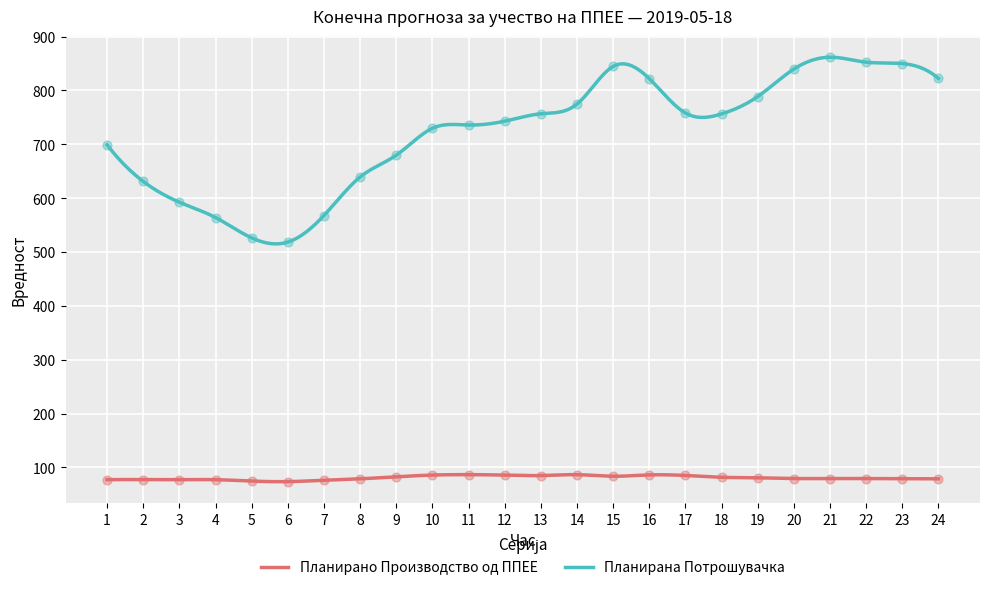

What are all the series names shown in the legend?

Планирано Производство од ППЕЕ, Планирана Потрошувачка